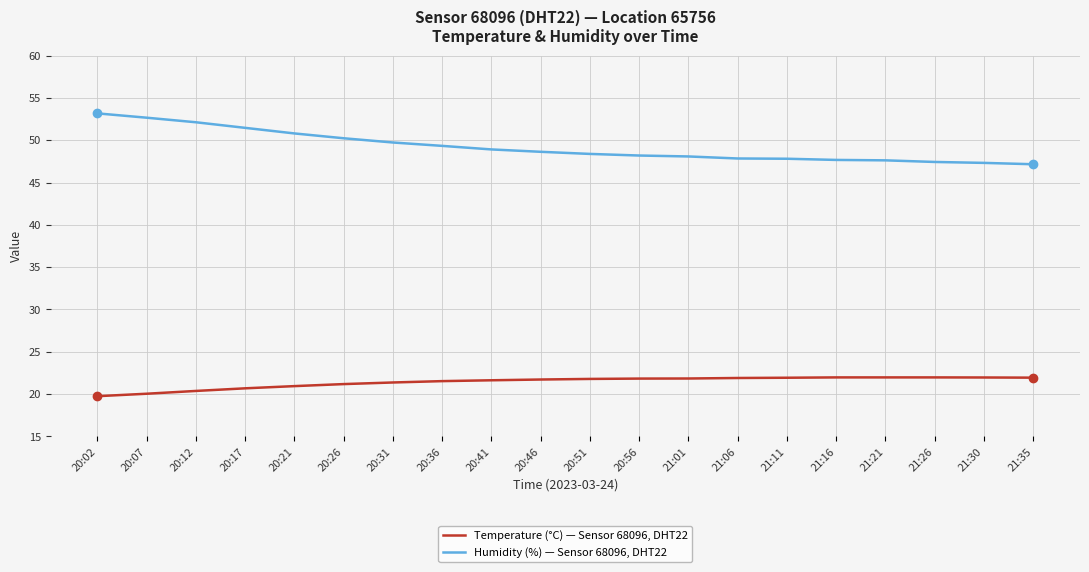

The value of Temperature (°C) — Sensor 68096, DHT22 at 21:26 is 22.0. True or false?

True